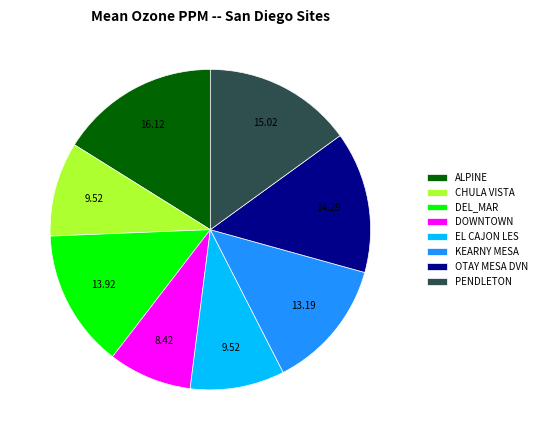

Between EL CAJON LES and DEL_MAR, which is larger?

DEL_MAR